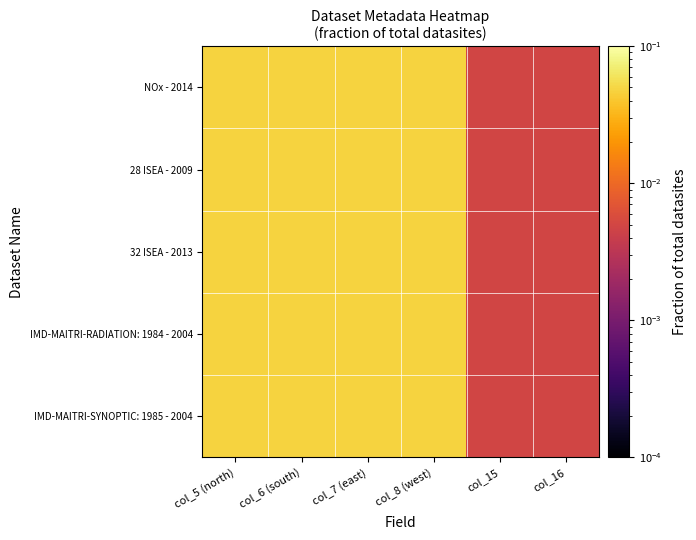

Reading right to left, extract all data points from this chart.

NOx - 2014: col_16=0.0	col_15=0.0	col_8 (west)=0.0	col_7 (east)=0.0	col_6 (south)=0.0	col_5 (north)=0.0
28 ISEA - 2009: col_16=0.0	col_15=0.0	col_8 (west)=0.0	col_7 (east)=0.0	col_6 (south)=0.0	col_5 (north)=0.0
32 ISEA - 2013: col_16=0.0	col_15=0.0	col_8 (west)=0.0	col_7 (east)=0.0	col_6 (south)=0.0	col_5 (north)=0.0
IMD-MAITRI-RADIATION: 1984 - 2004: col_16=0.0	col_15=0.0	col_8 (west)=0.0	col_7 (east)=0.0	col_6 (south)=0.0	col_5 (north)=0.0
IMD-MAITRI-SYNOPTIC: 1985 - 2004: col_16=0.0	col_15=0.0	col_8 (west)=0.0	col_7 (east)=0.0	col_6 (south)=0.0	col_5 (north)=0.0